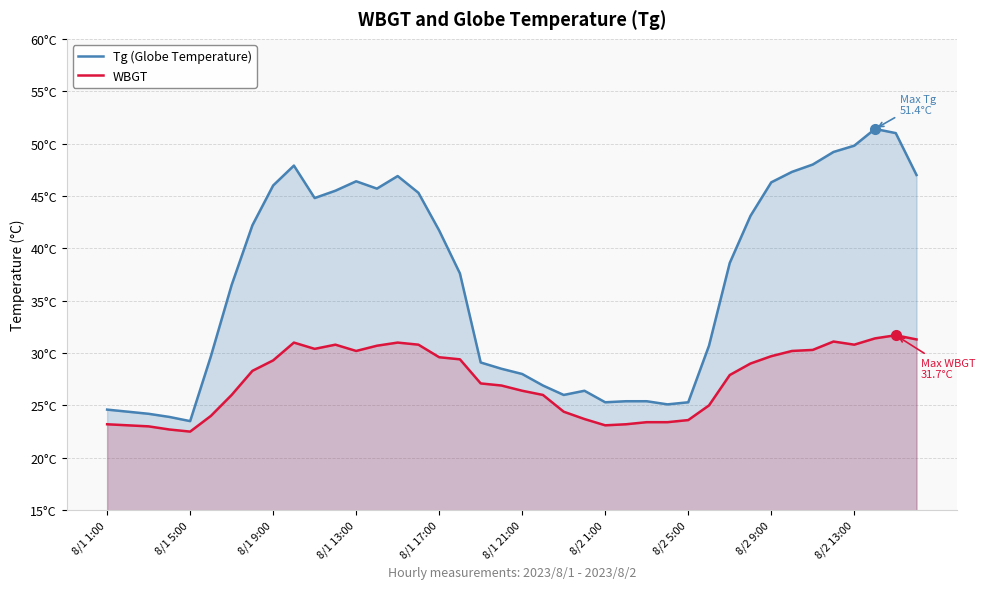

What position from the right is 25?

15